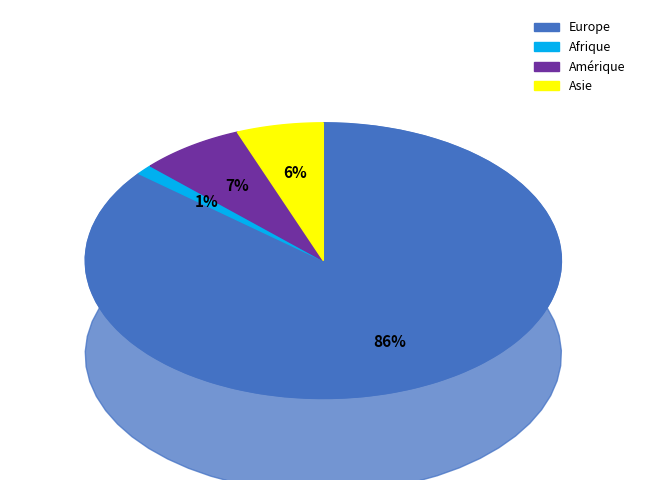

Is there a majority slice in this chart?

Yes